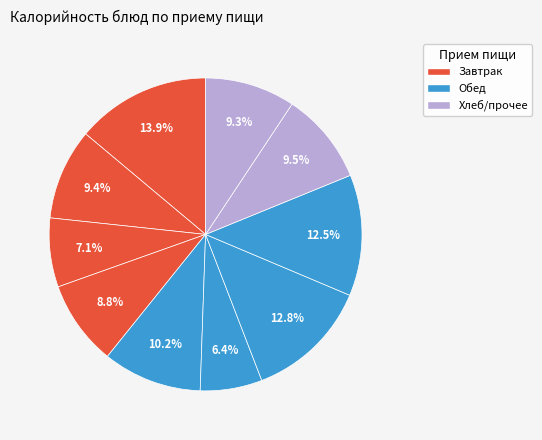

How many slices are in this pie chart?

10